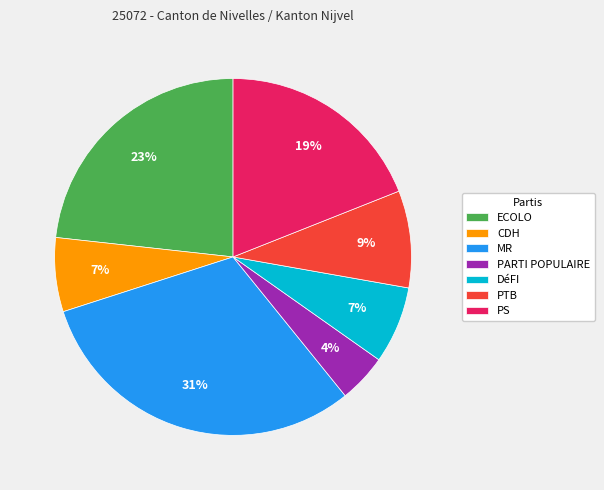

To the nearest percent, what is the difference between the ECOLO and DéFI slice percentages?

16%